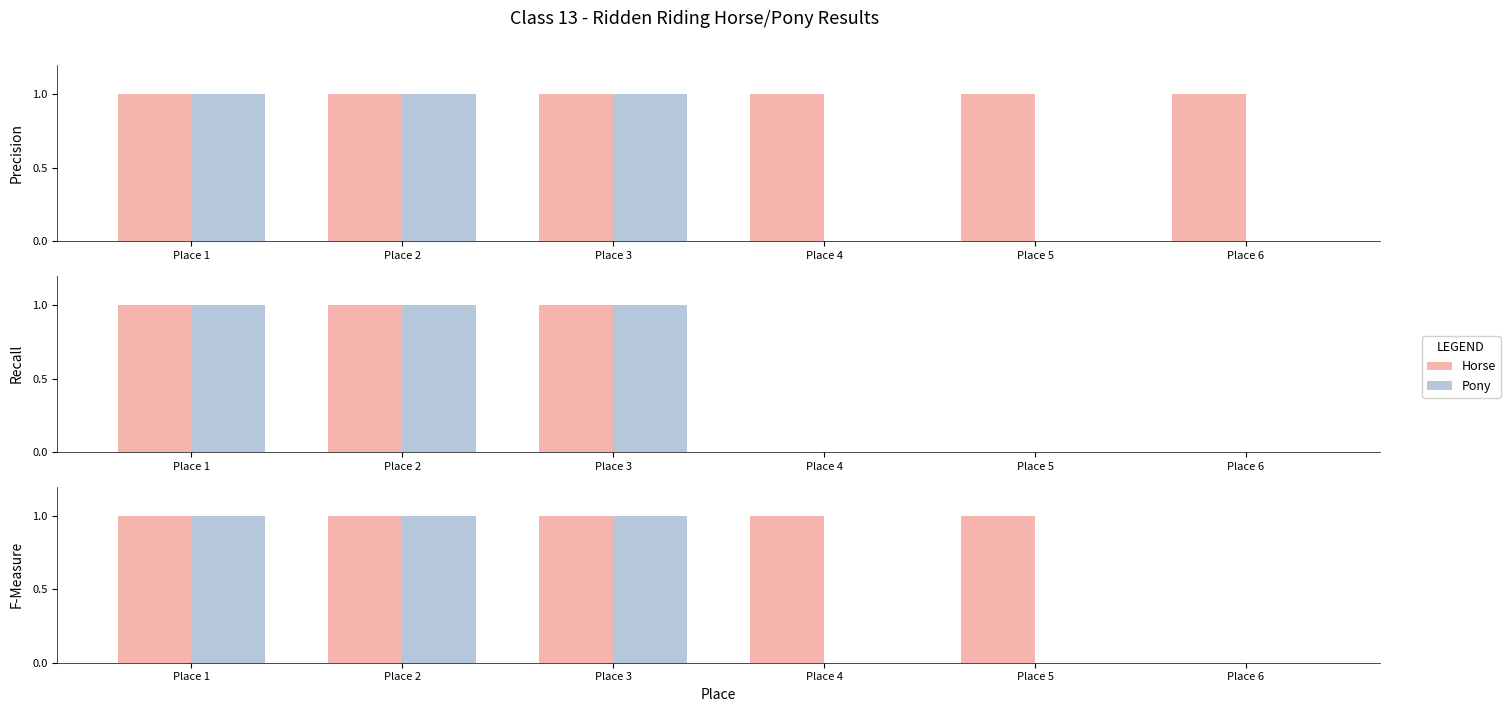

Which category has the lowest value in the Pony series?

Place 4